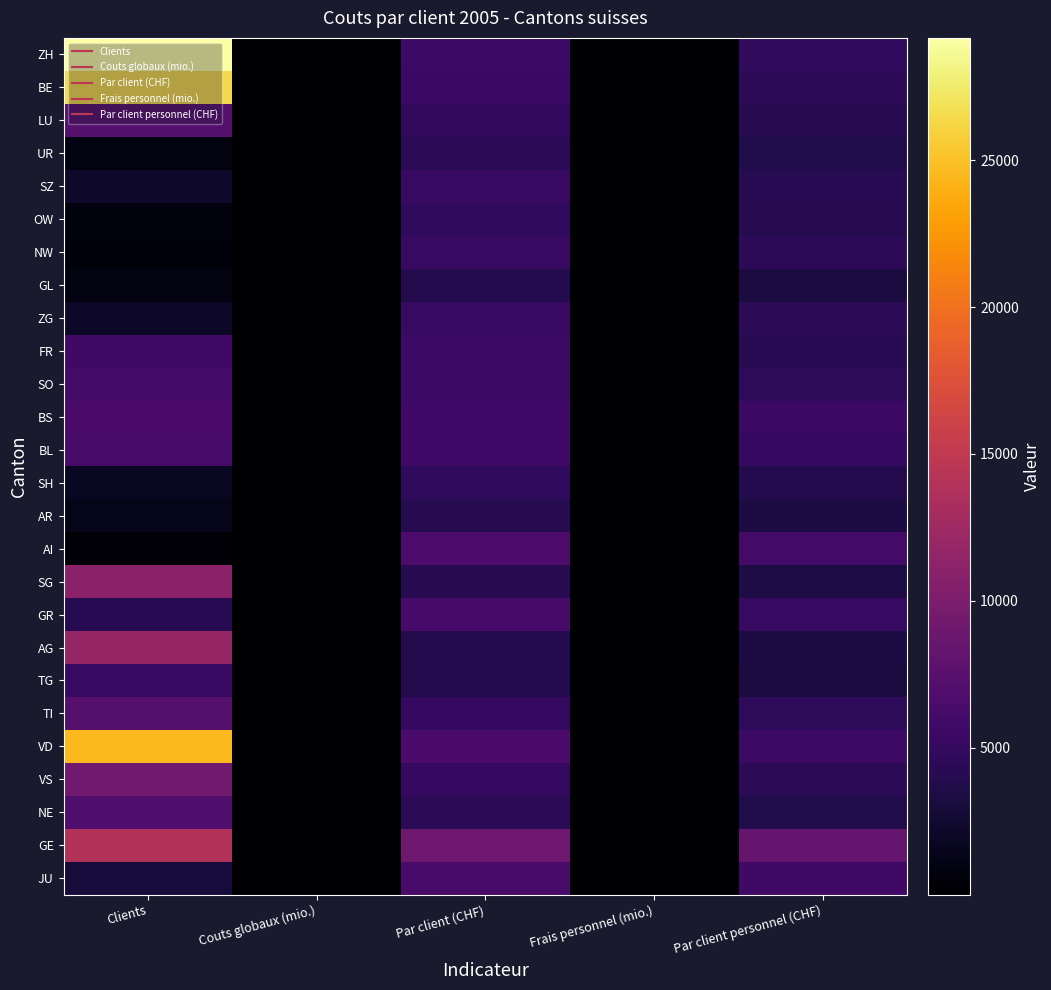

How many data points does each series have?

5